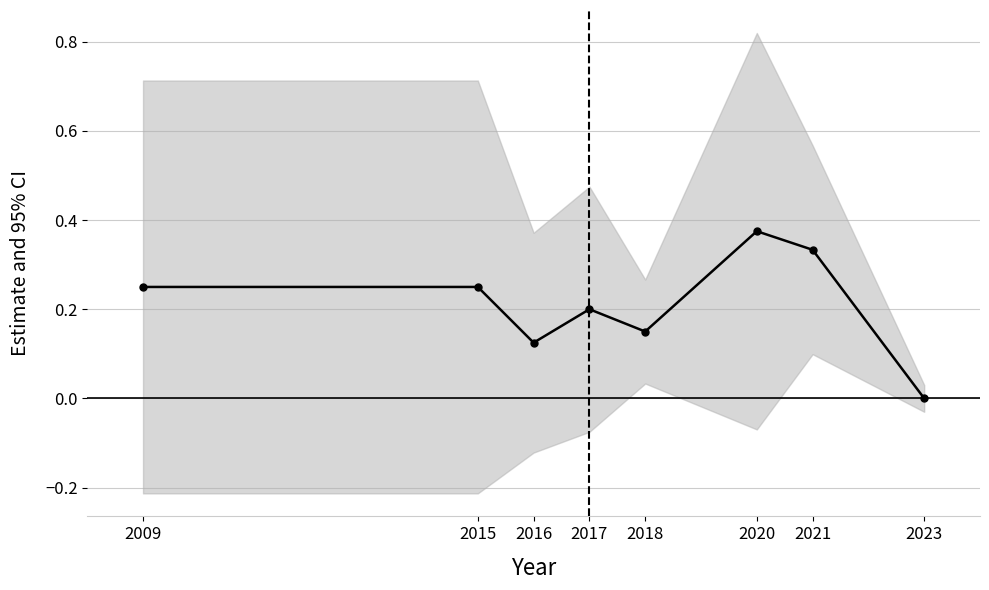

Reading left to right, extract all data points from this chart.

0.2	0.2	0.1	0.2	0.2	0.4	0.3	0.0